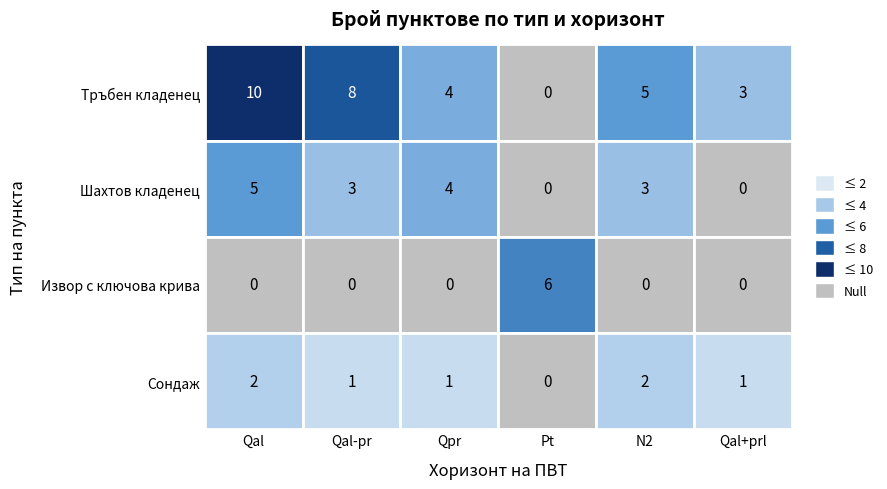

List the series in order of their peak value, lowest first.

Сондаж, Шахтов кладенец, Извор с ключова крива, Tръбен кладенец